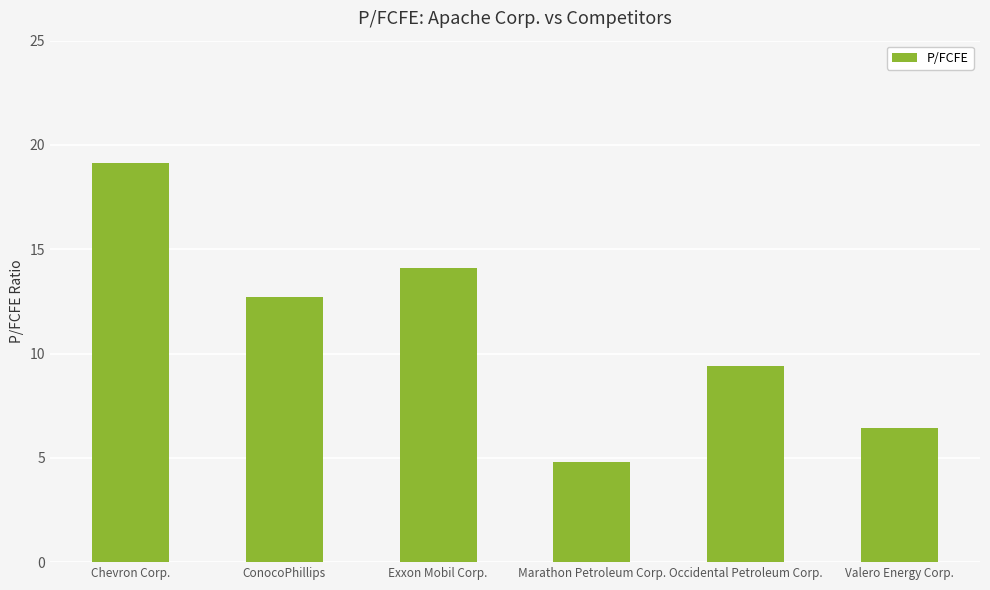

What is the difference between the maximum and minimum values?

14.4